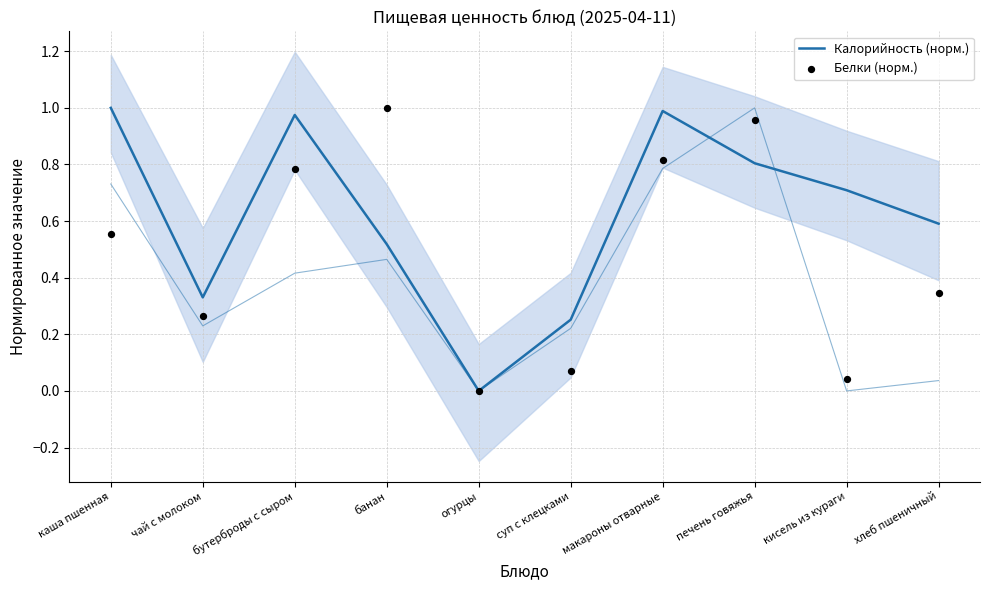

What is the total value across all series at бутерброды с сыром?

1.8